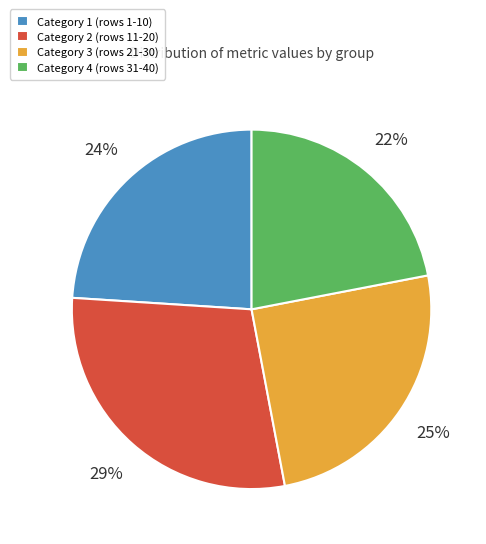

How many segments does this pie chart have?

4